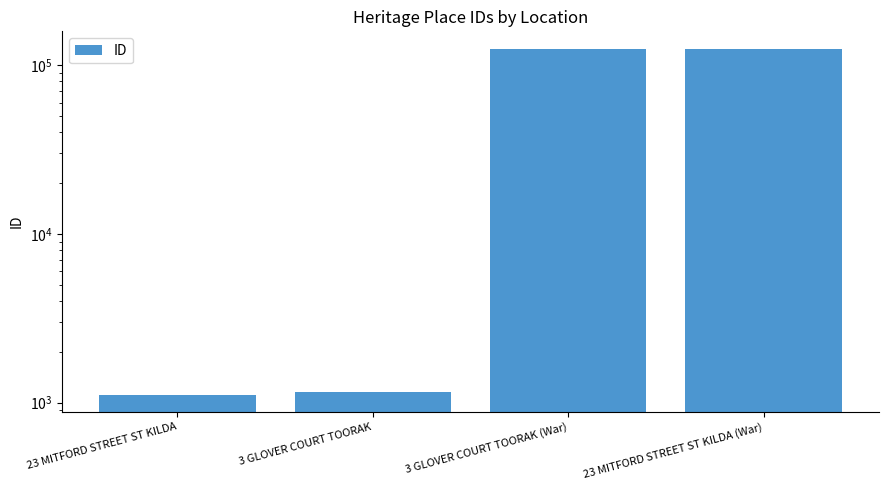

Reading left to right, what are all the values shown in this chart?

1116	1160	125242	125243